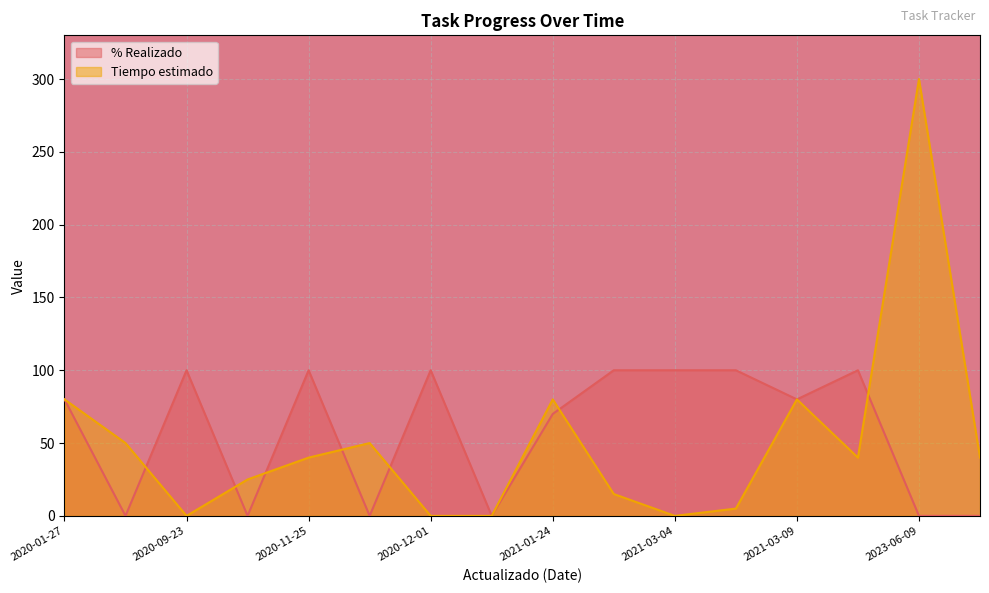

What is the sum of all Tiempo estimado values?

805